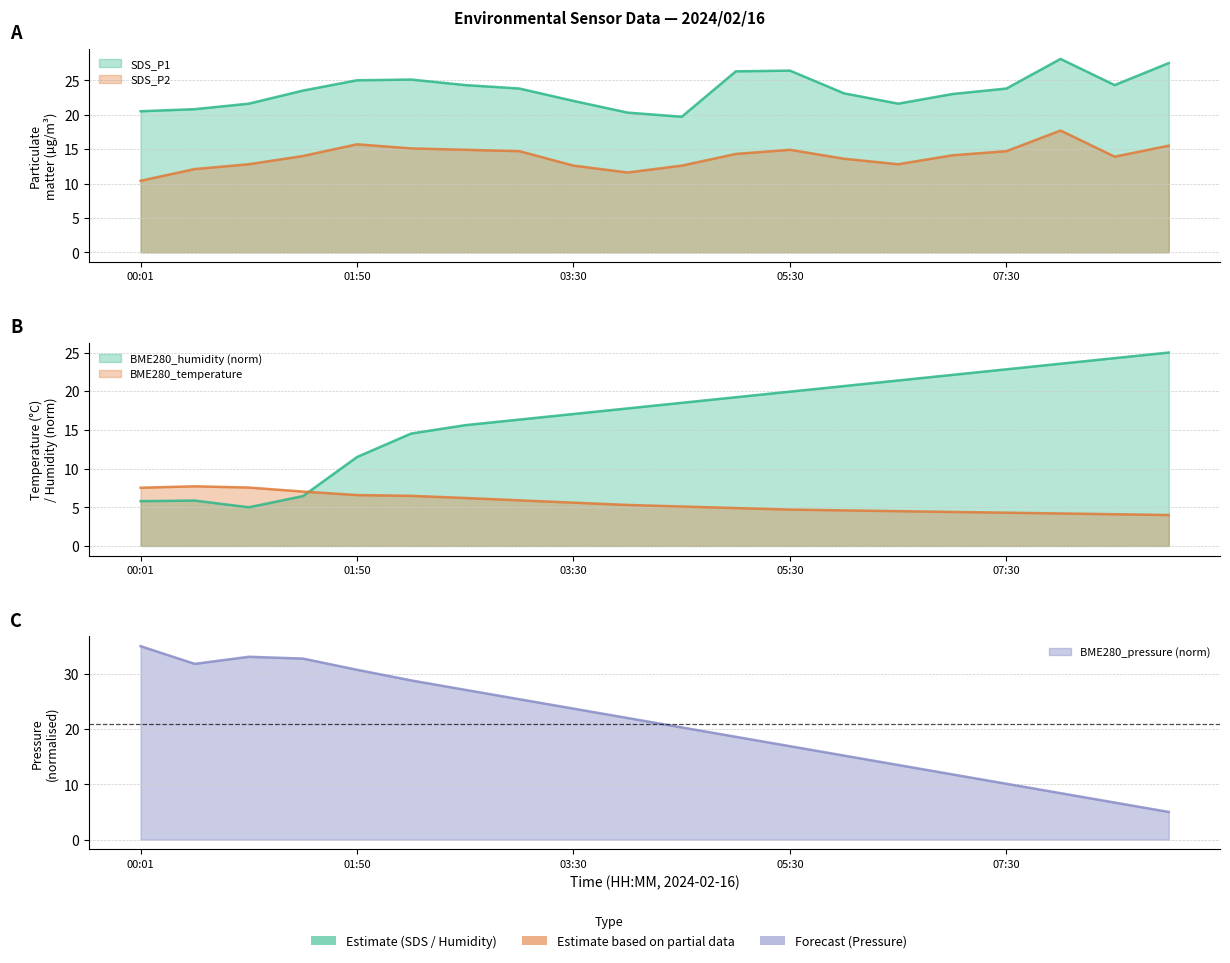

What is the highest value of the SDS_P2 series?

17.7